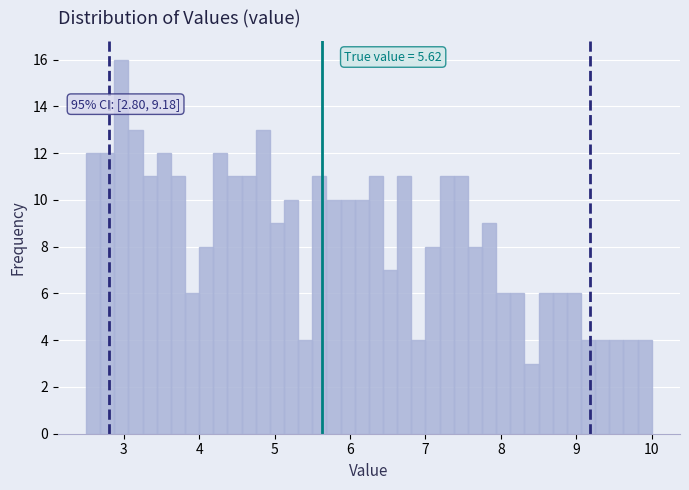

Around what value on the x-axis is the tallest bar? Give the approximate position of its centre, as read against the axis.

3.0